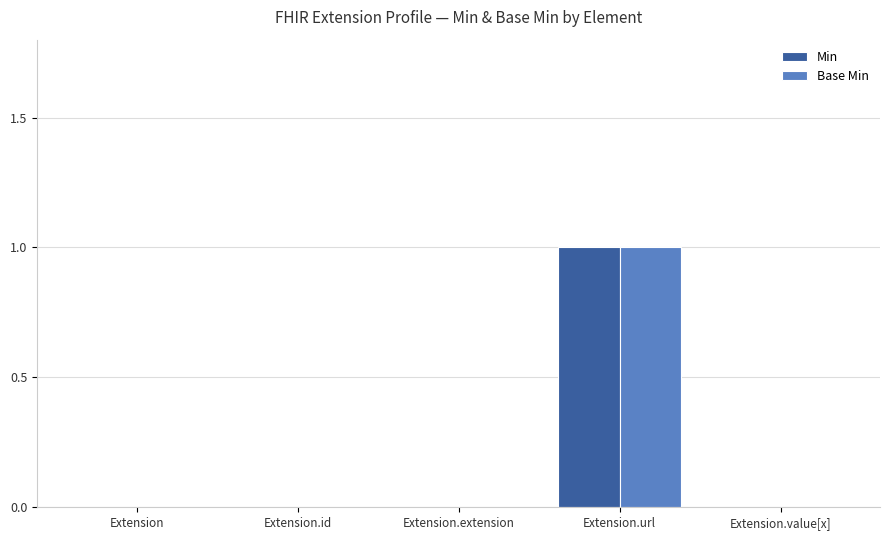

The Base Min series shows 1 at Extension.url. True or false?

True